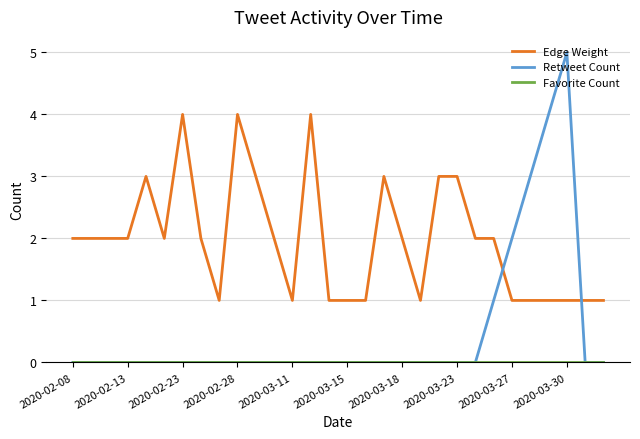

What is the average value of the Edge Weight series?

2